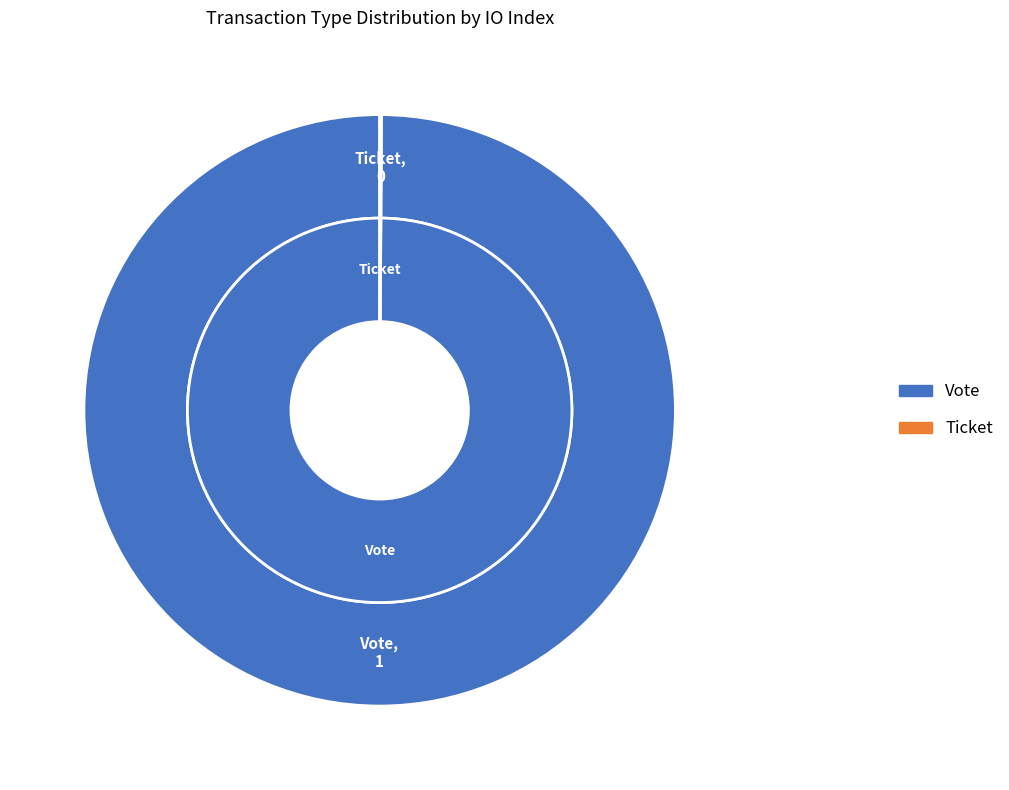

Count the number of slices in the pie.

2